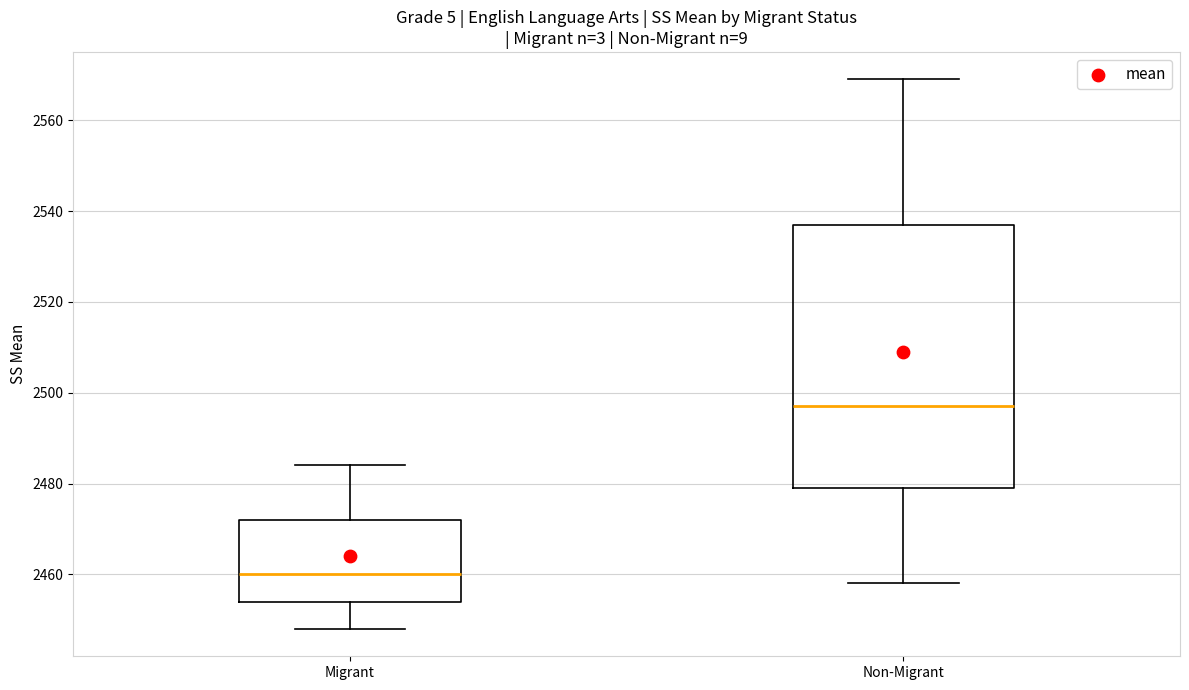

Which box is the tallest, from its lower edge to its upper edge?

Non-Migrant